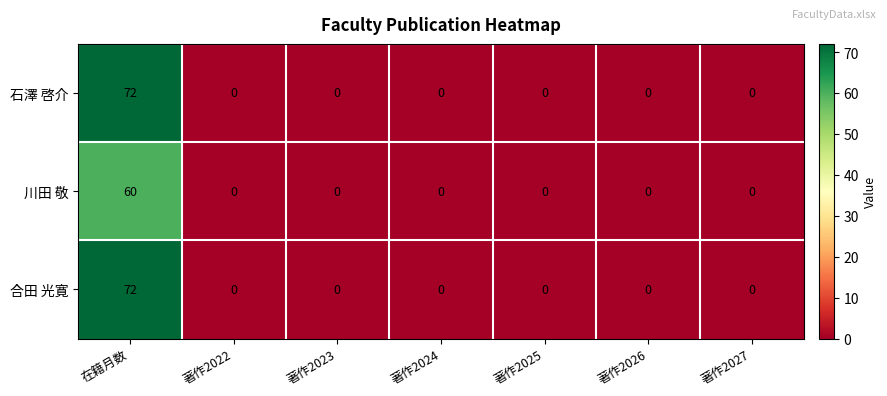

Which label corresponds to the largest value in the chart?

在籍月数